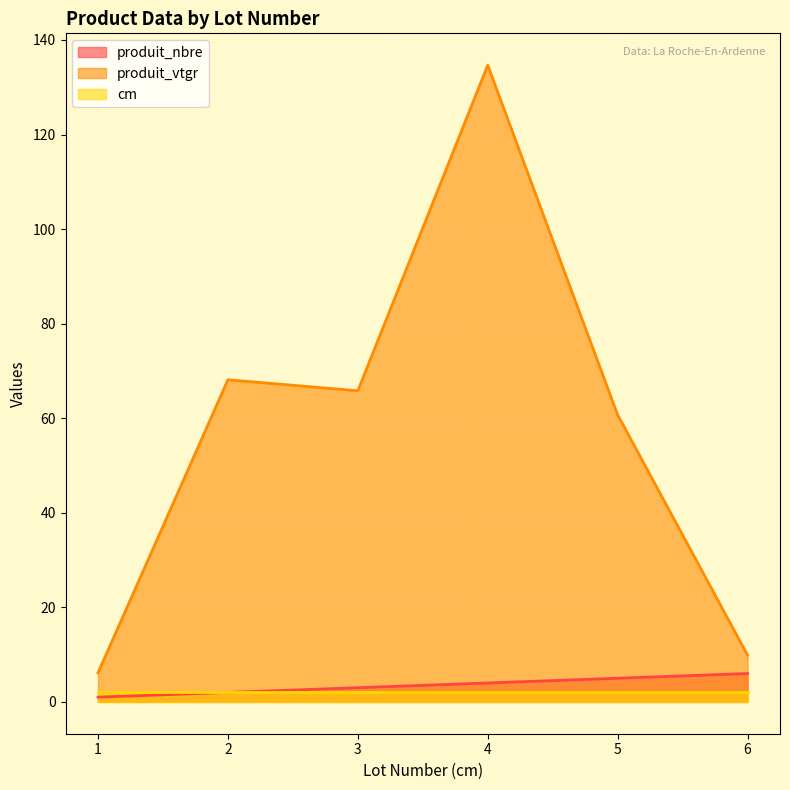

True or false: cm and produit_vtgr cross at least once.

False